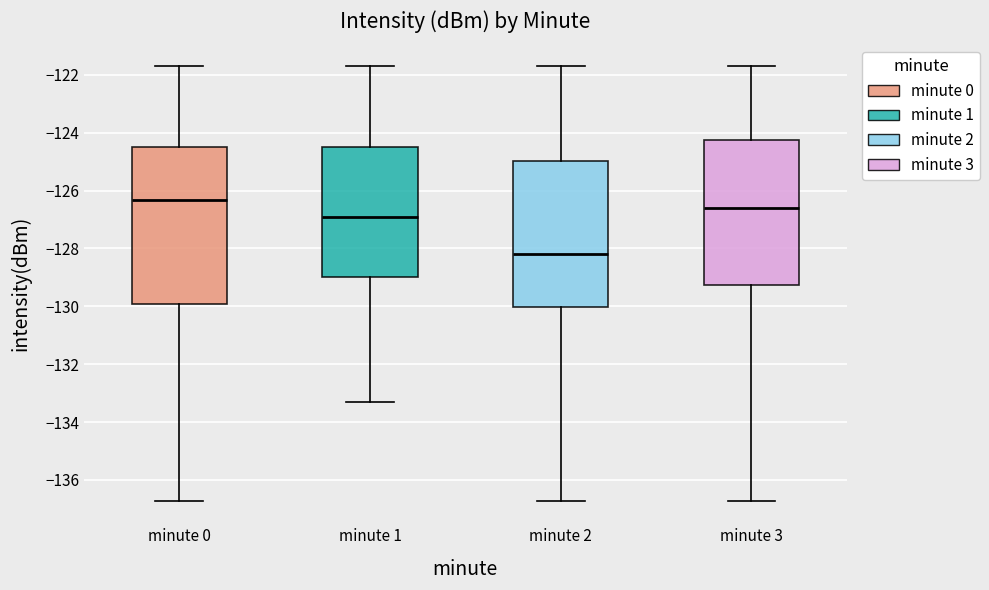

Reading left to right, transcribe this box plot: for each box, give where its median line is, the range the box spans, and where its two whiskers end, as read against the y-axis. The values are not printed on the chart, so give them approximately, as read against the axis.

minute 0: median -126.4, box -130.0 to -124.4, whiskers -136.8 to -121.6
minute 1: median -127.0, box -129.0 to -124.4, whiskers -133.4 to -121.6
minute 2: median -128.2, box -130.0 to -125.0, whiskers -136.8 to -121.6
minute 3: median -126.6, box -129.2 to -124.2, whiskers -136.8 to -121.6